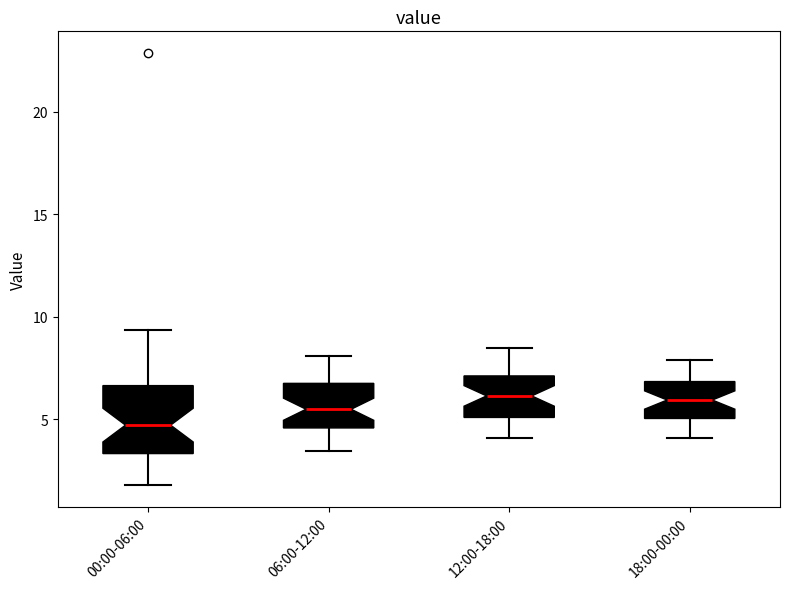

Which box's median line is the lowest?

00:00-06:00